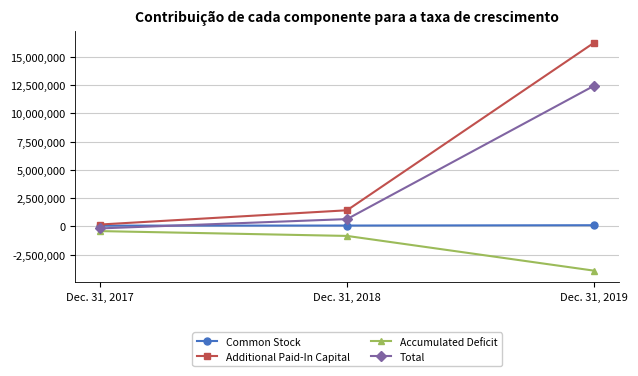

Between Dec. 31, 2018 and Dec. 31, 2019, which series saw the biggest shift?

Additional Paid-In Capital